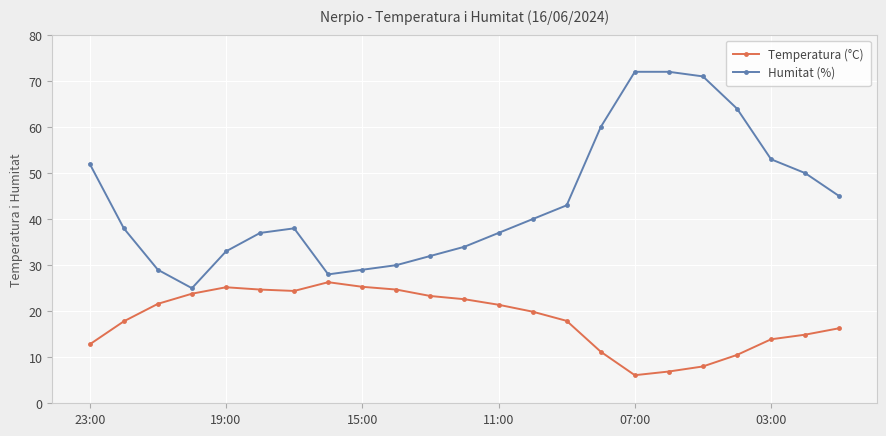

What is the difference between the second highest and second lowest values in the Humitat (%) series?

44.0